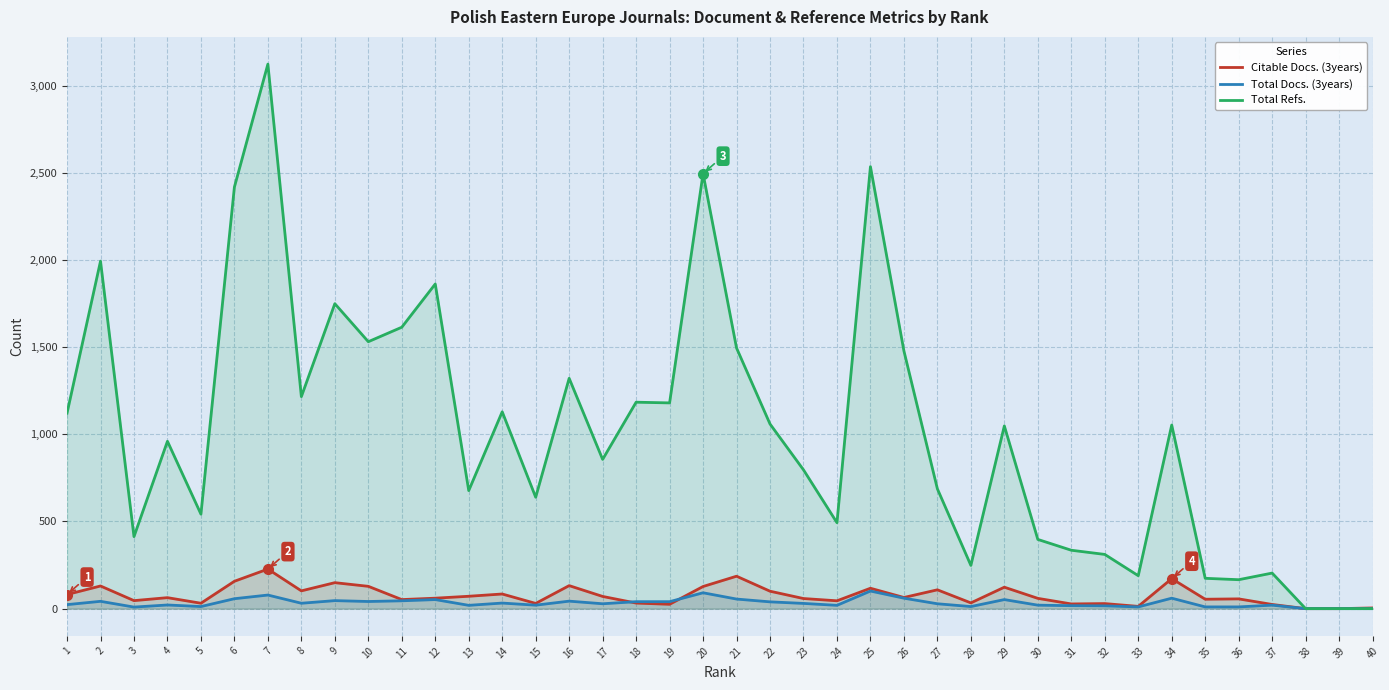

What are all the series names shown in the legend?

Citable Docs. (3years), Total Docs. (3years), Total Refs.